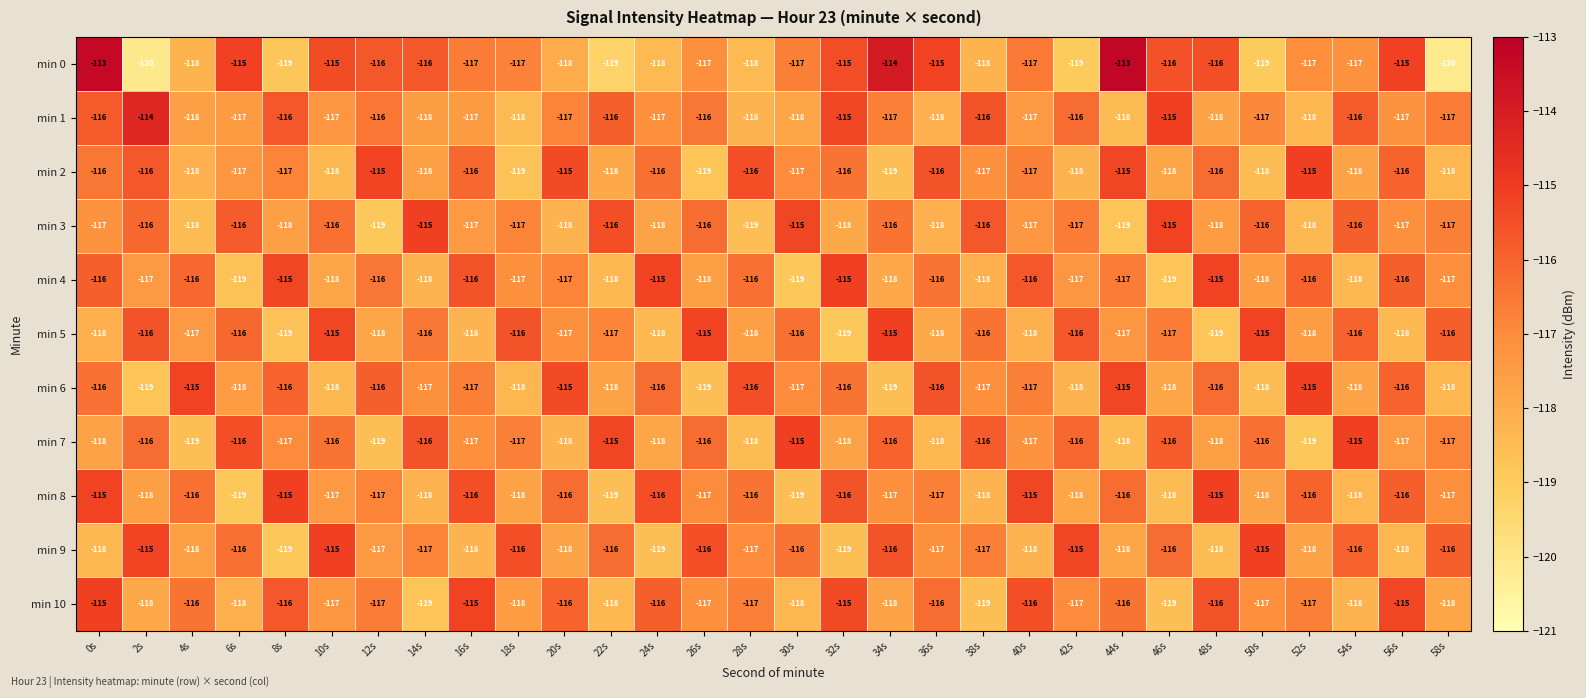

What is the sum of all min 0 values?

-3504